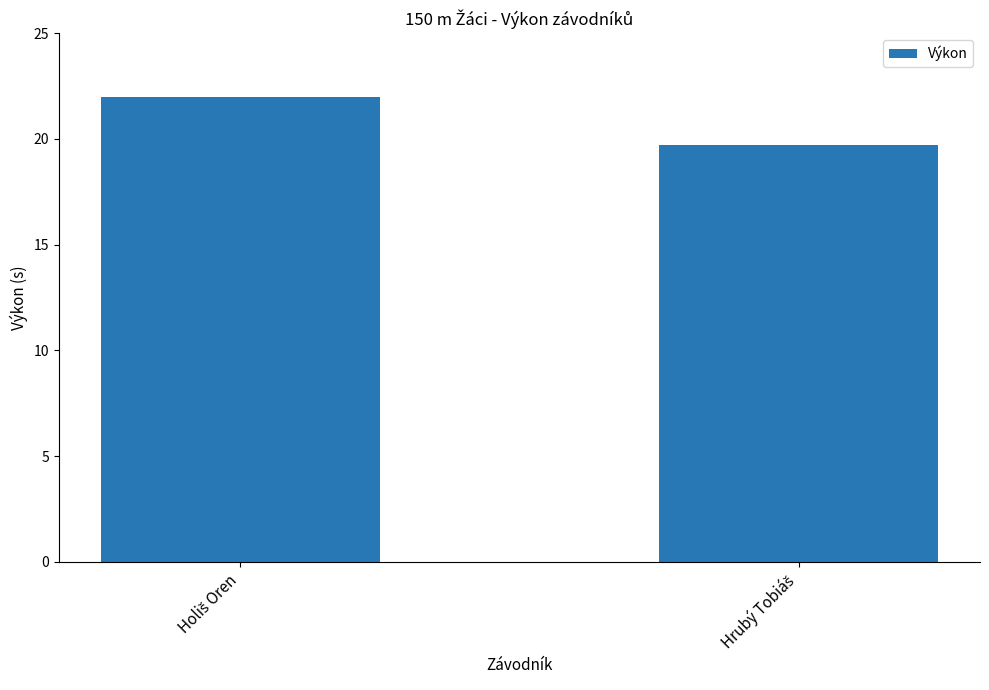

What is the average value?

20.9